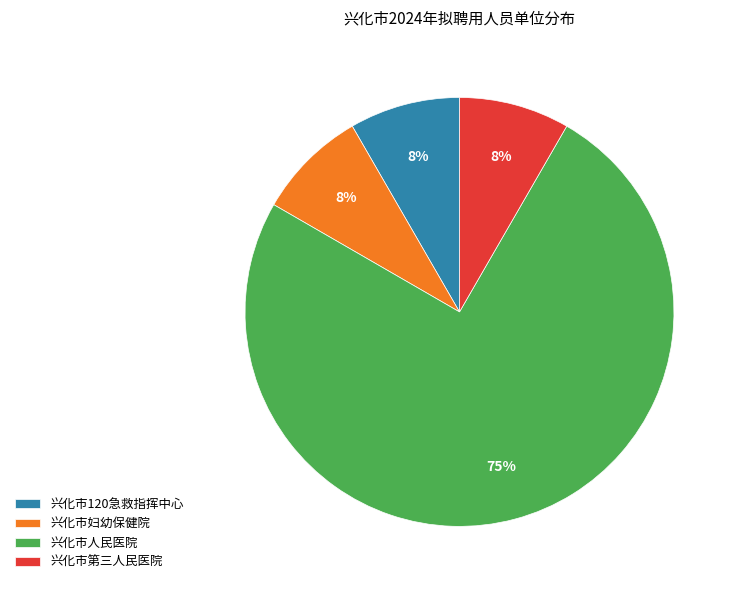

To the nearest percent, what is the average slice percentage?

25%